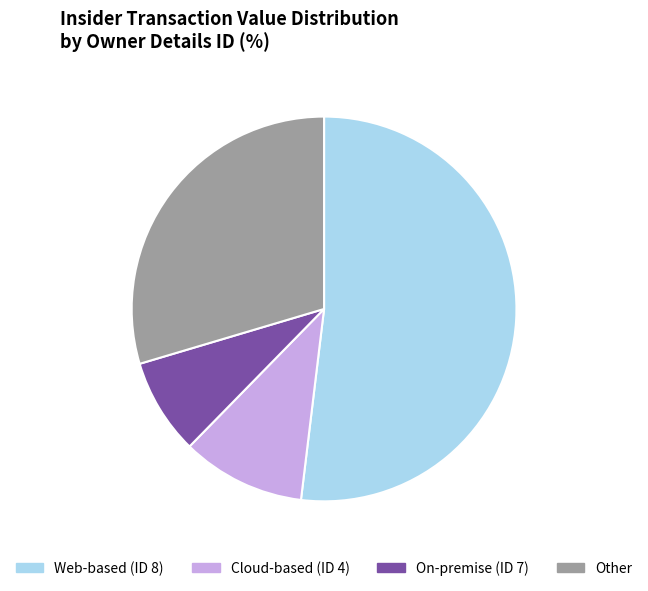

Is there any slice that represents more than half of the pie?

Yes